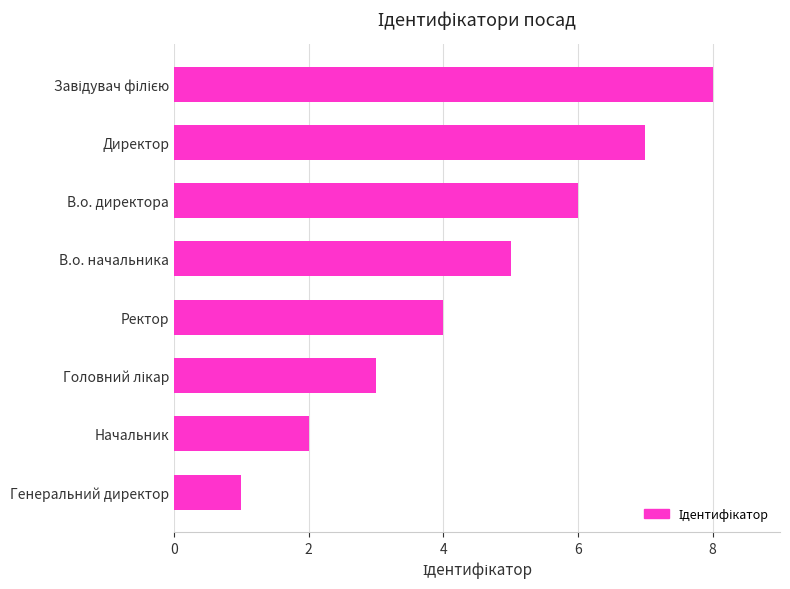

Which category has the lowest value across all series?

Генеральний директор